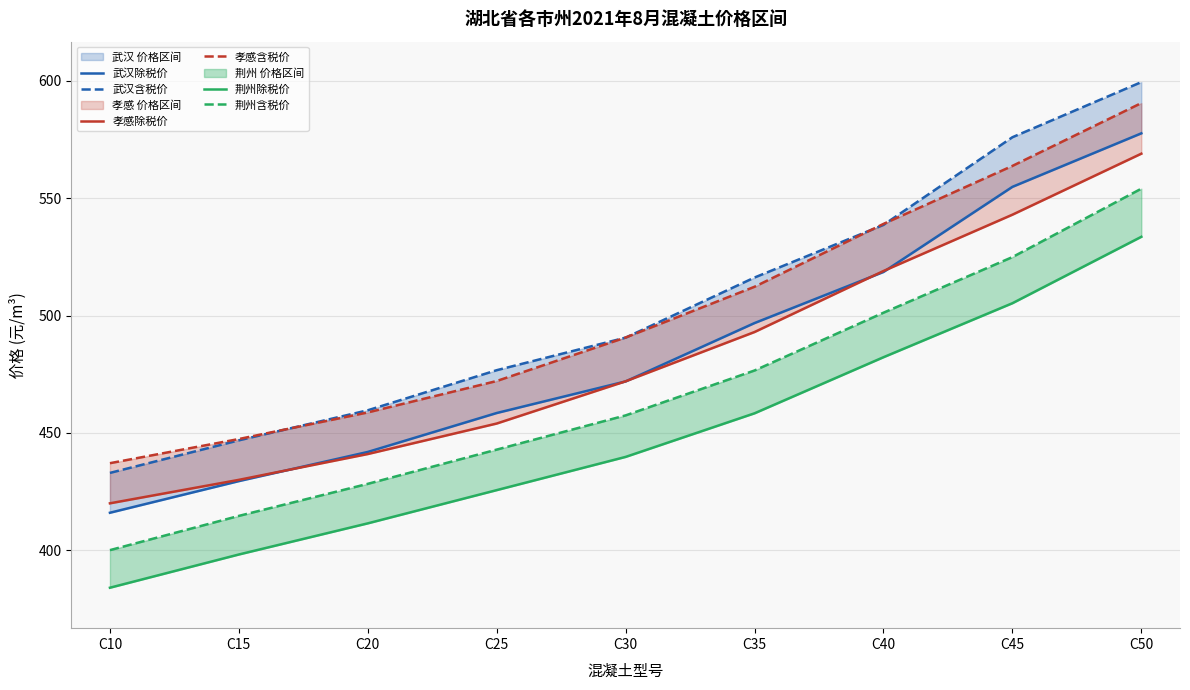

Rank the series at C25 from lowest to highest value.

荆州除税价, 荆州含税价, 孝感除税价, 武汉除税价, 孝感含税价, 武汉含税价